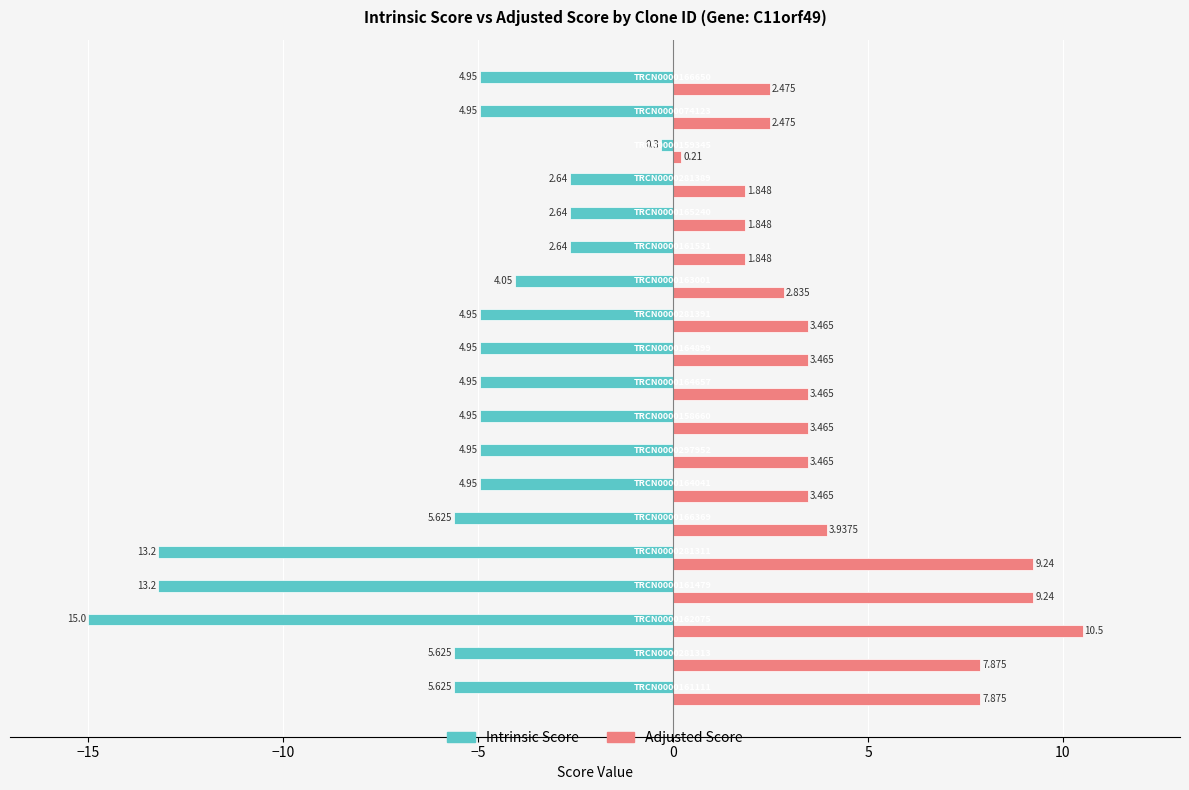

How many data points in Adjusted Score are less than 3?

7